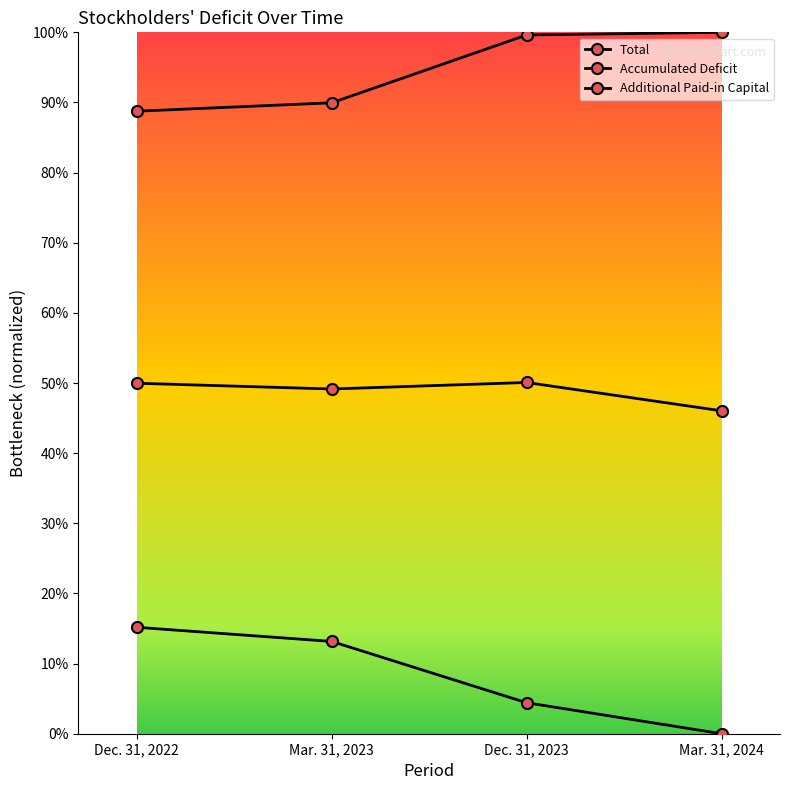

Rank the series by their average value, from highest to lowest.

Additional Paid-in Capital, Total, Accumulated Deficit